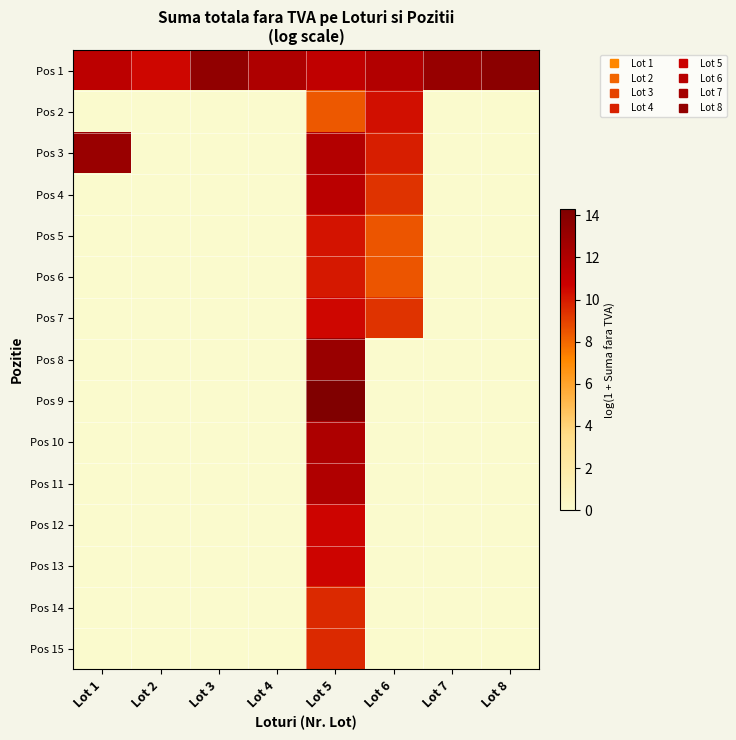

At Lot 3, list the series in order from smallest to largest.

Pos 2, Pos 3, Pos 4, Pos 5, Pos 6, Pos 7, Pos 8, Pos 9, Pos 10, Pos 11, Pos 12, Pos 13, Pos 14, Pos 15, Pos 1